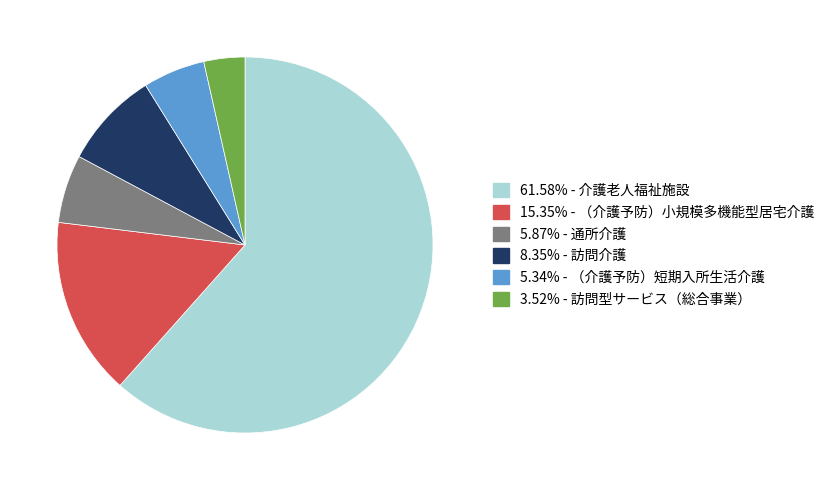

Does any single category account for the majority?

Yes